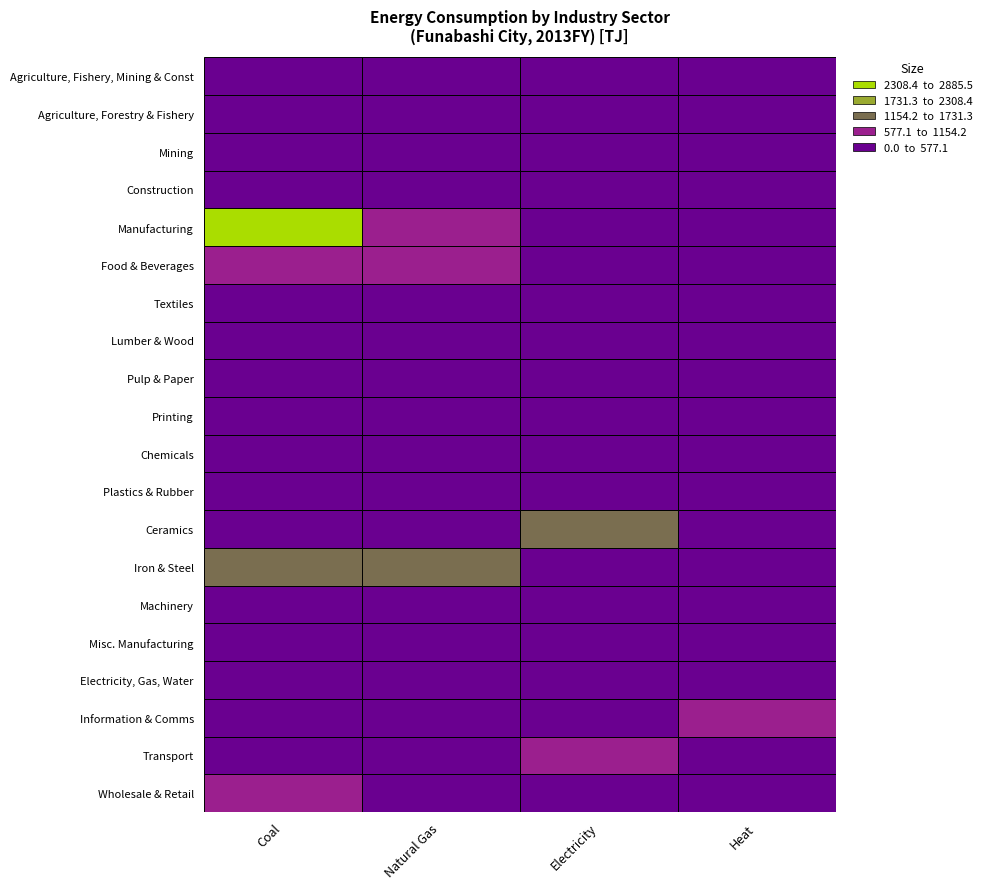

Which series has the largest total across all categories?

Manufacturing